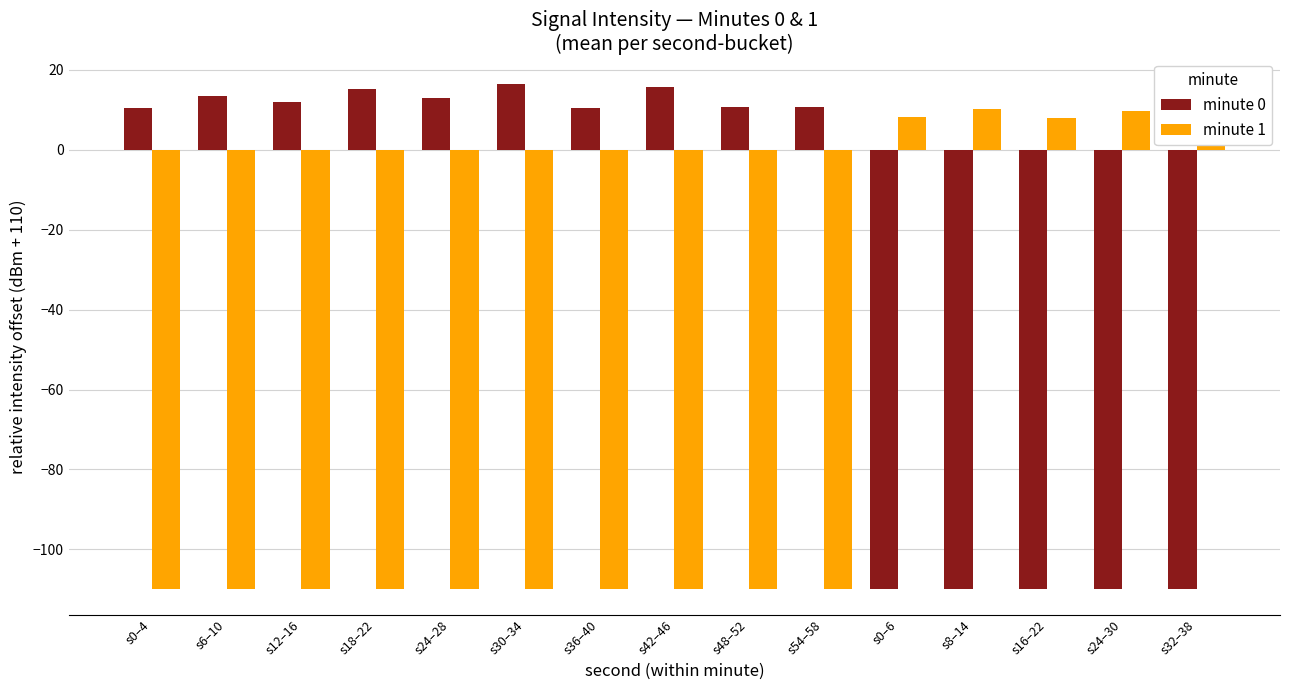

What is the label of the 5th bar from the left?

s24–28